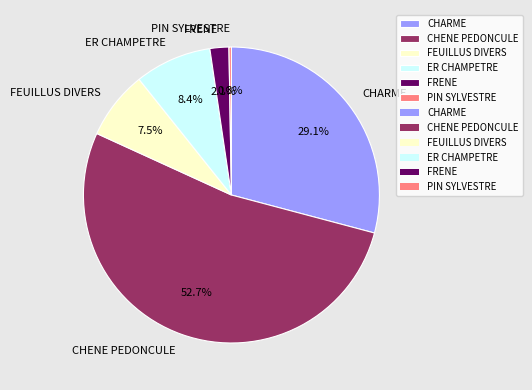

To the nearest percent, what is the difference between the largest and smallest slice percentages?

52%